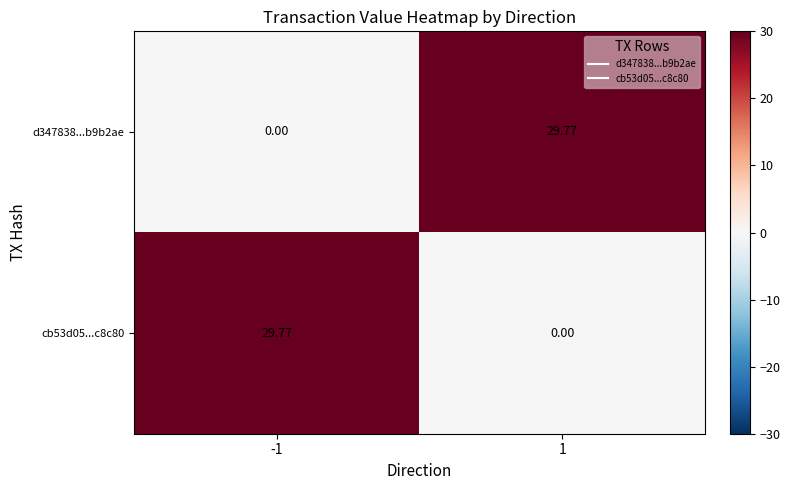

At -1, list the series in order from smallest to largest.

d347838...b9b2ae, cb53d05...c8c80